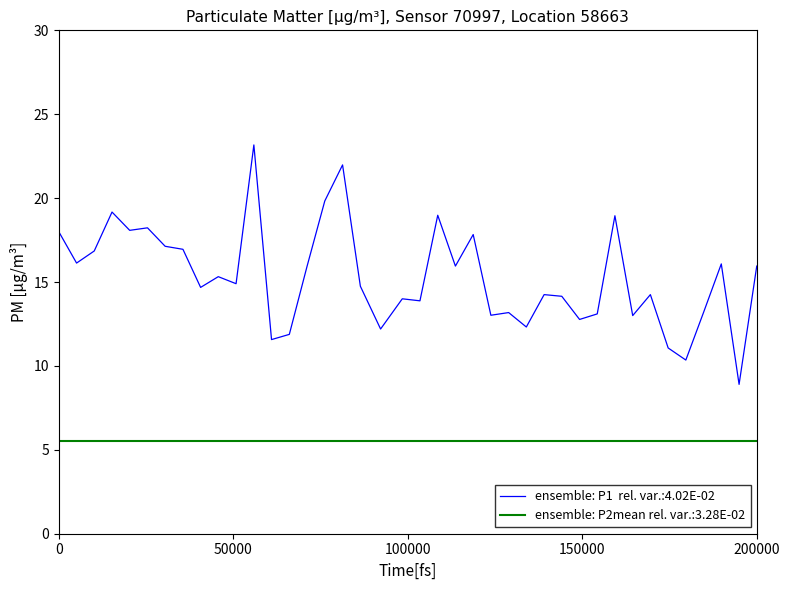

What is the total value across all series at 0?

23.5